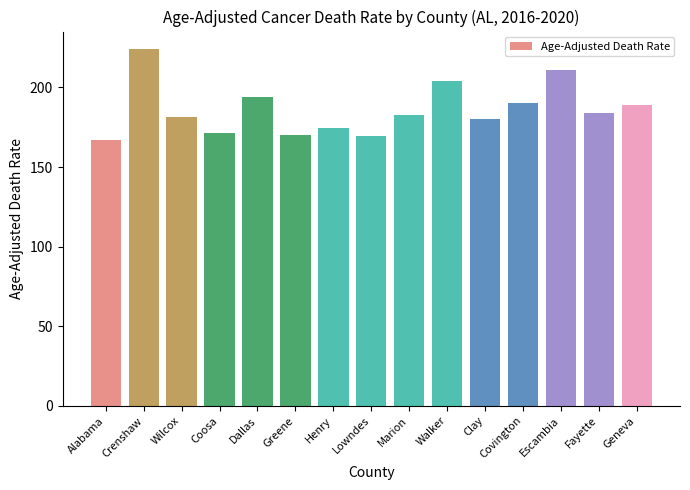

What is the difference between the maximum and second lowest values?

54.3